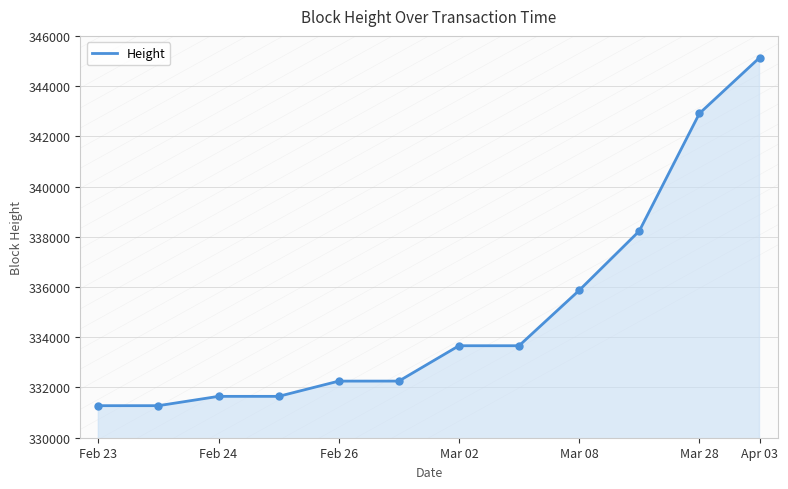

What is the smallest value displayed?

331276